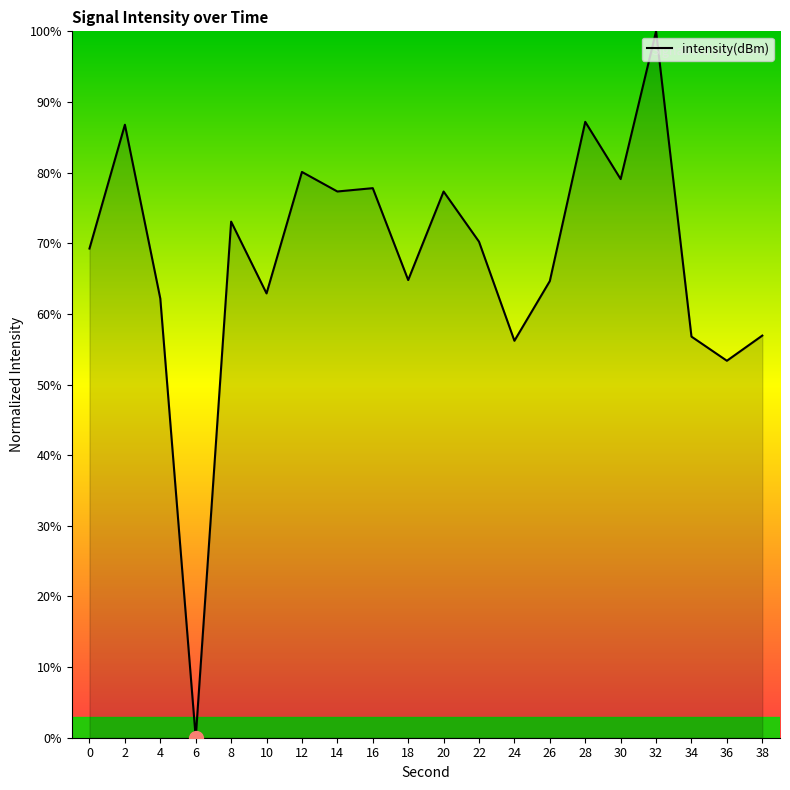

What is the greatest value displayed?

100.0